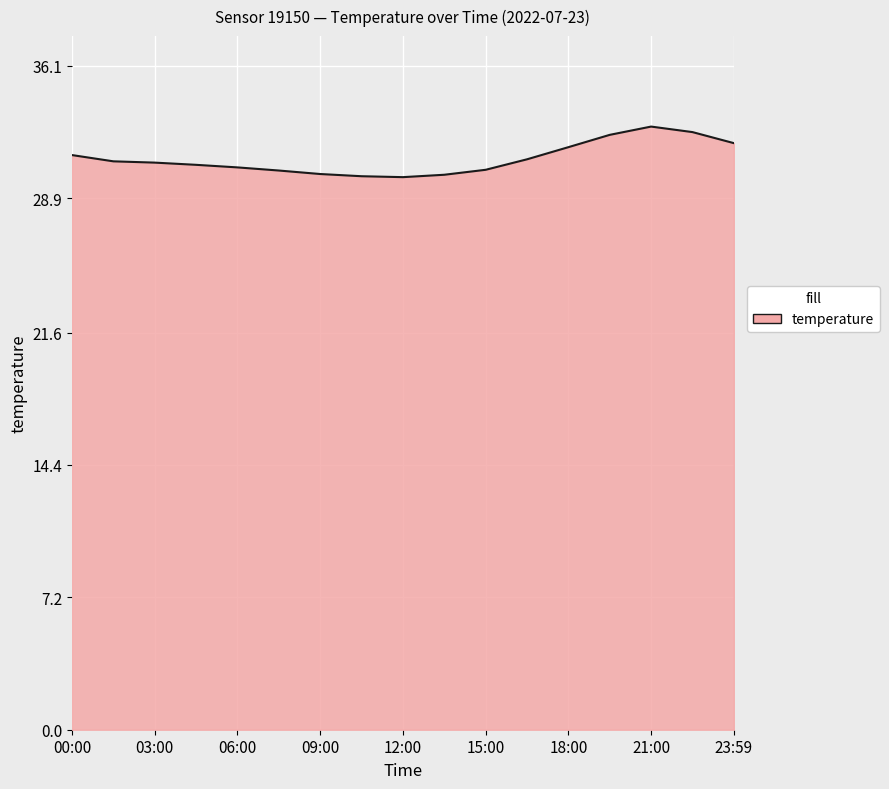

Count the number of data series in this chart.

1